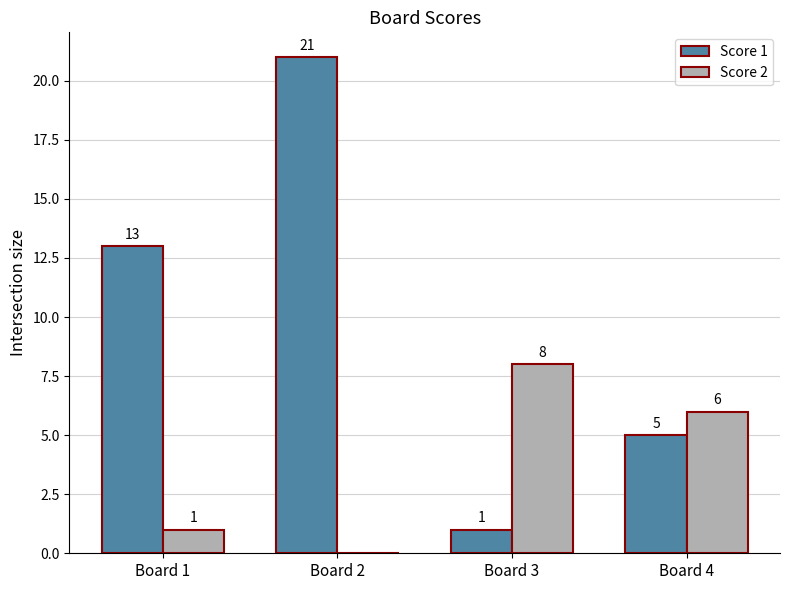

Which series has the largest total across all categories?

Score 1